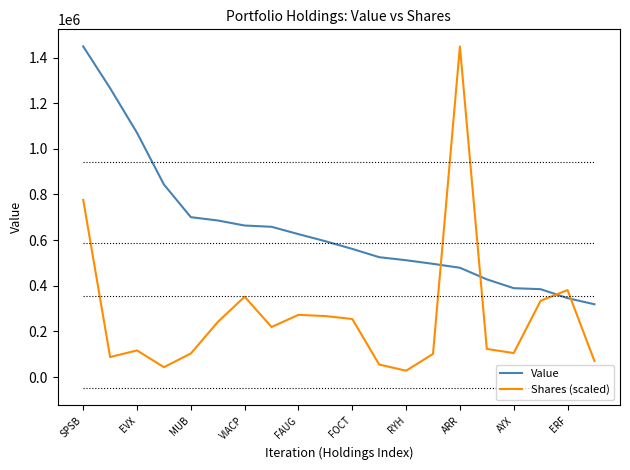

Which series has the widest spread of values?

Shares (scaled)